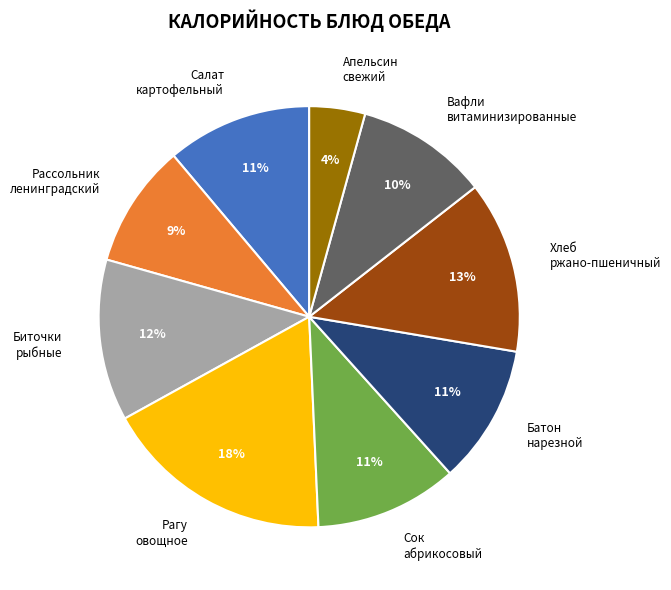

Count the number of slices in the pie.

9